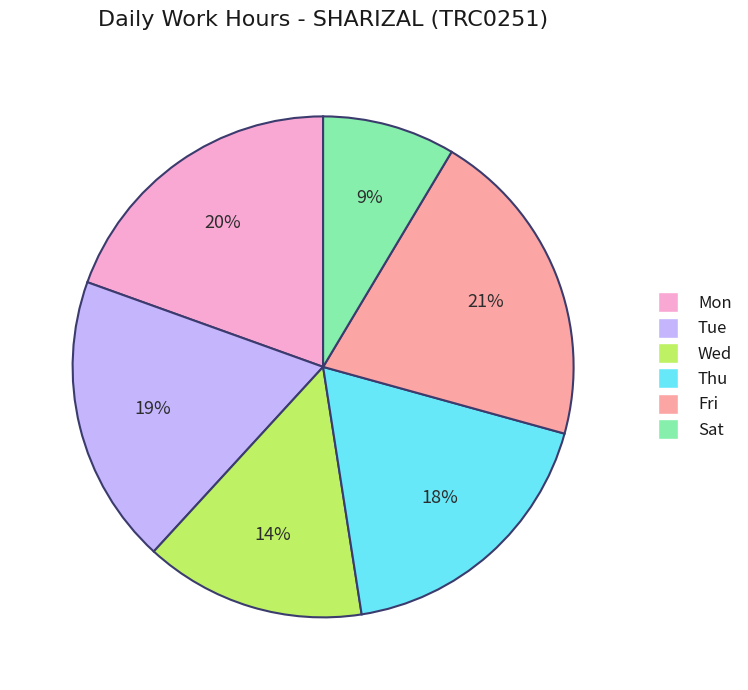

How many segments does this pie chart have?

6